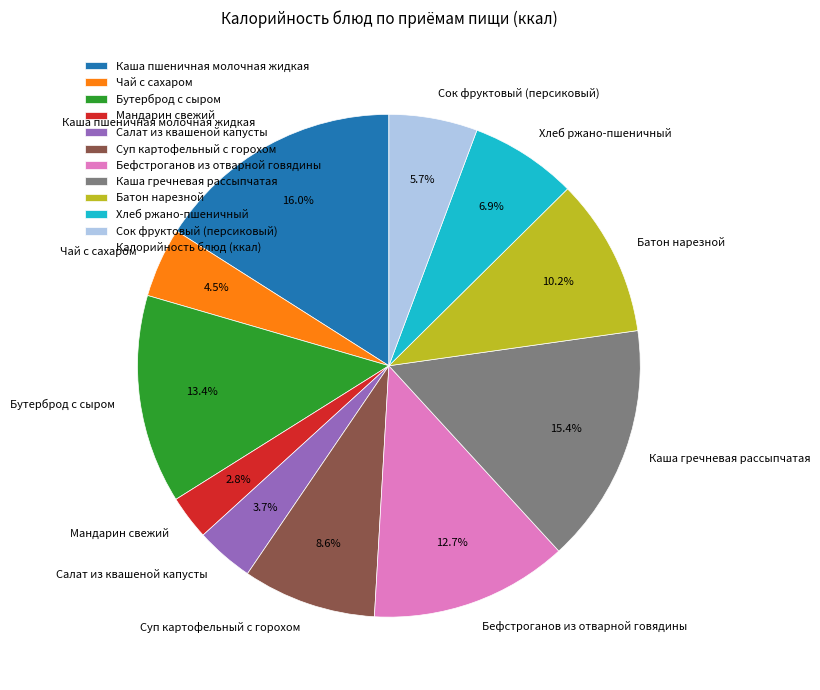

What is the ratio of the value at Батон нарезной to the value at Мандарин свежий?

3.6